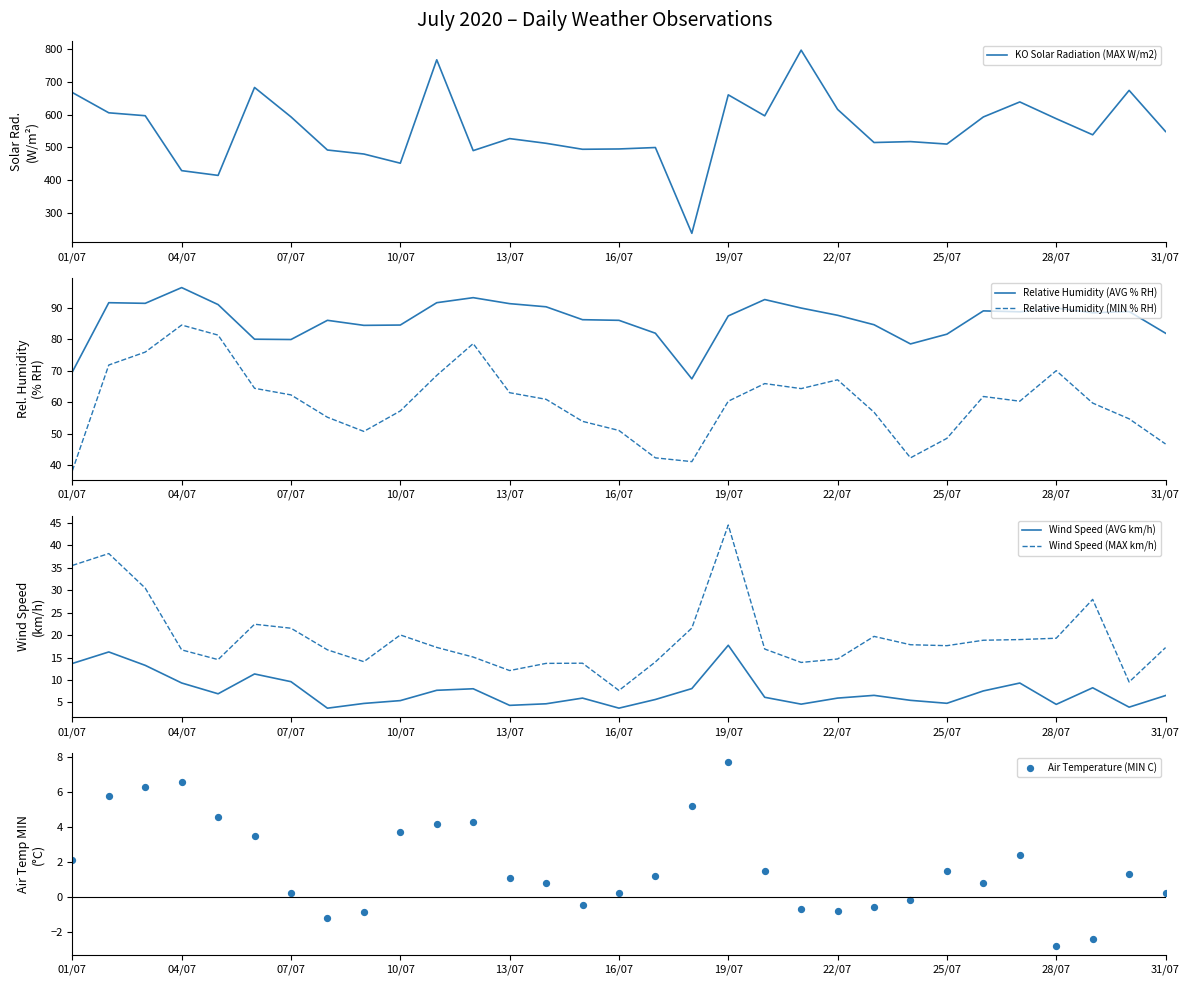

Is the value of Relative Humidity (AVG % RH) at 01/07 greater than the value of Relative Humidity (MIN % RH) at 31/07?

Yes